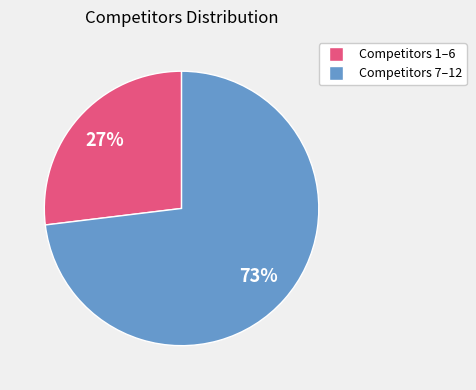

Is there any slice that represents more than half of the pie?

Yes